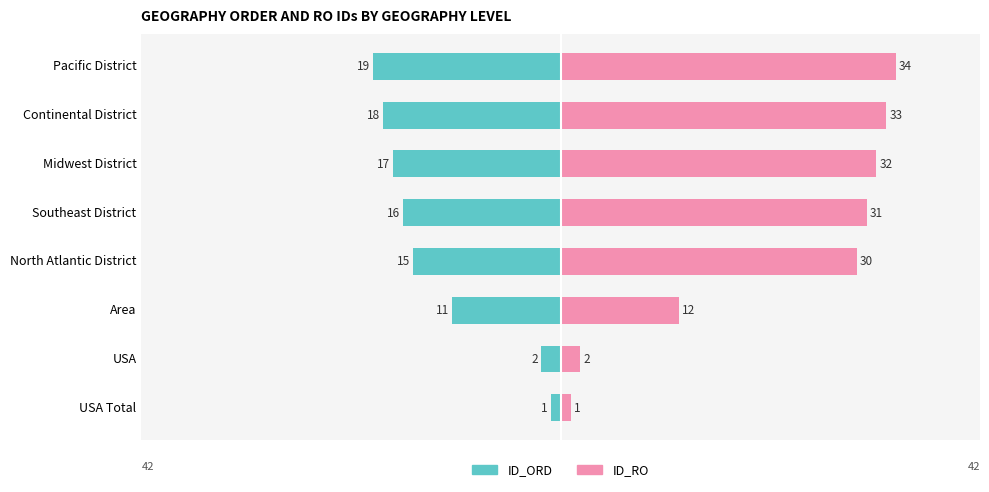

How many data points in ID_RO are above 31?

3